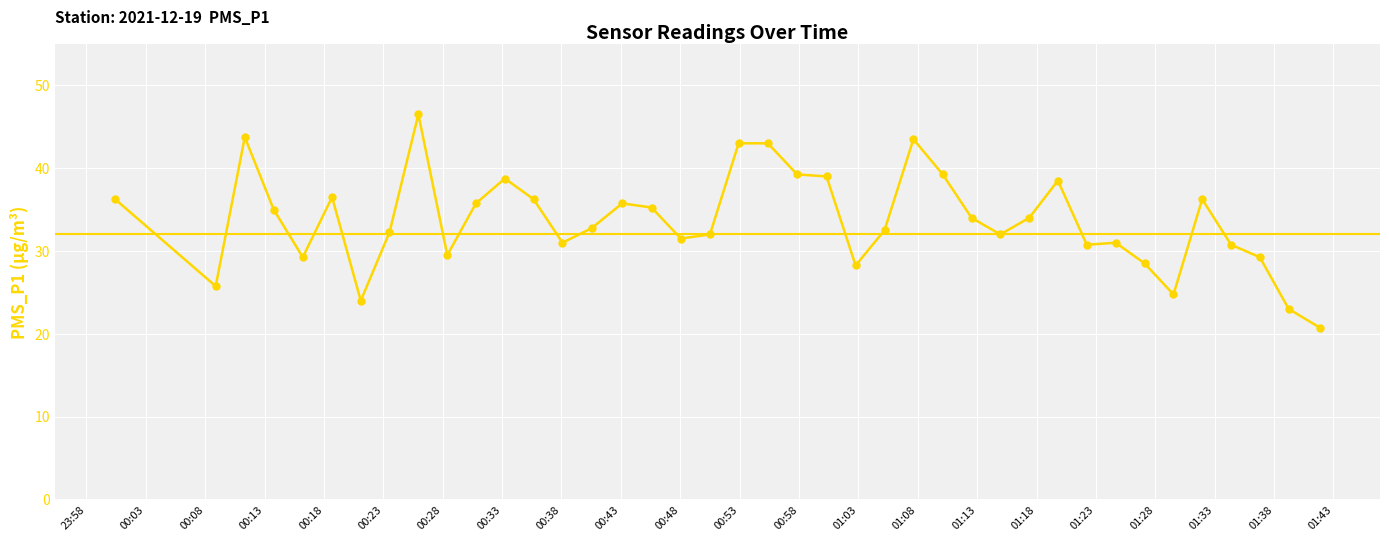

What is the maximum value shown in the chart?

46.5